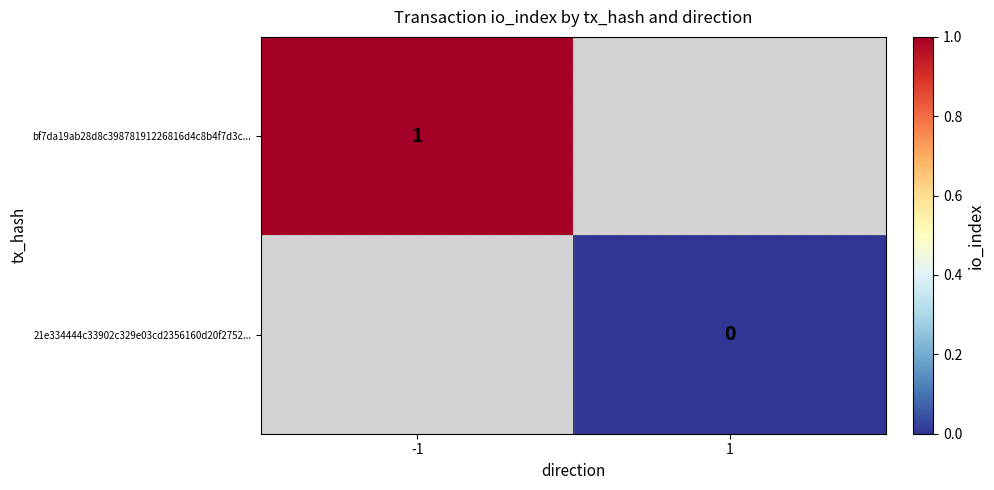

Which has a higher value, 1 or -1?

-1